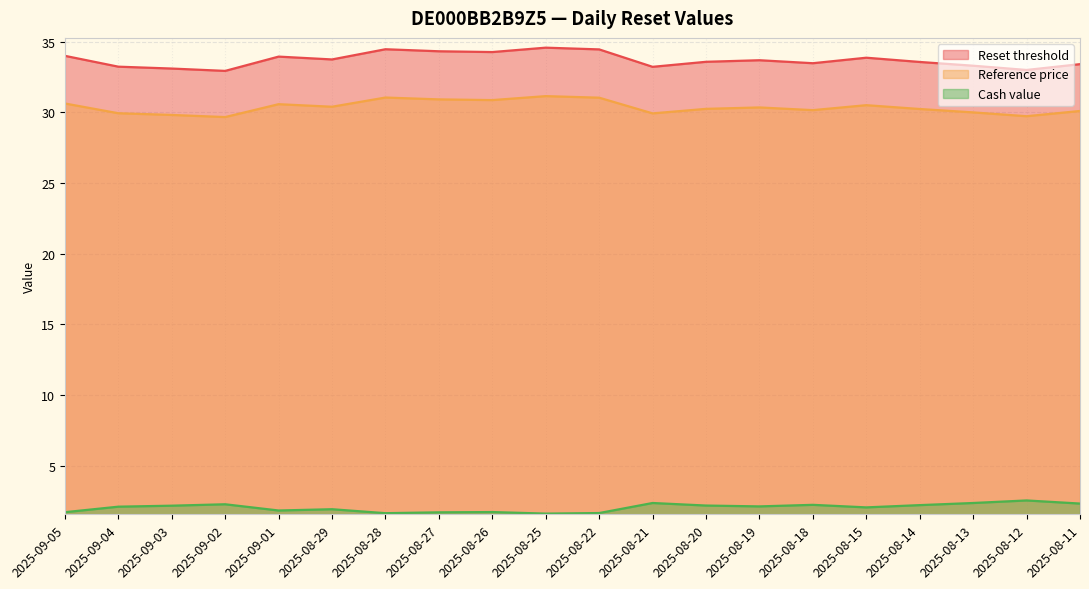

Between 2025-09-01 and 2025-08-13, which series saw the biggest shift?

Reset threshold